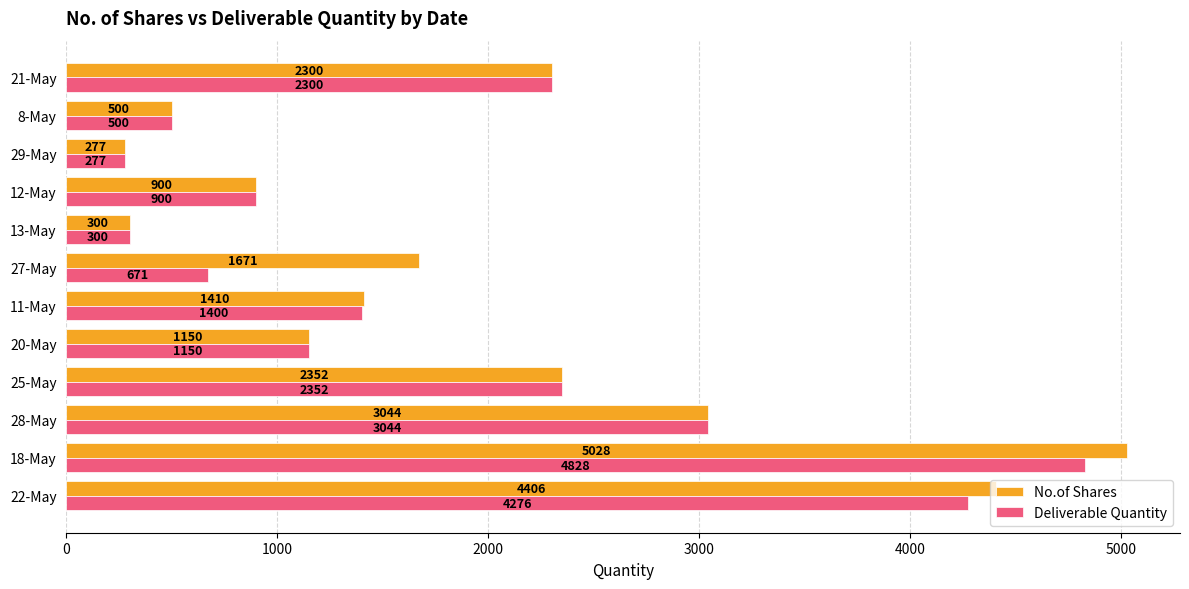

The value of Deliverable Quantity at 21-May is 1167. True or false?

False